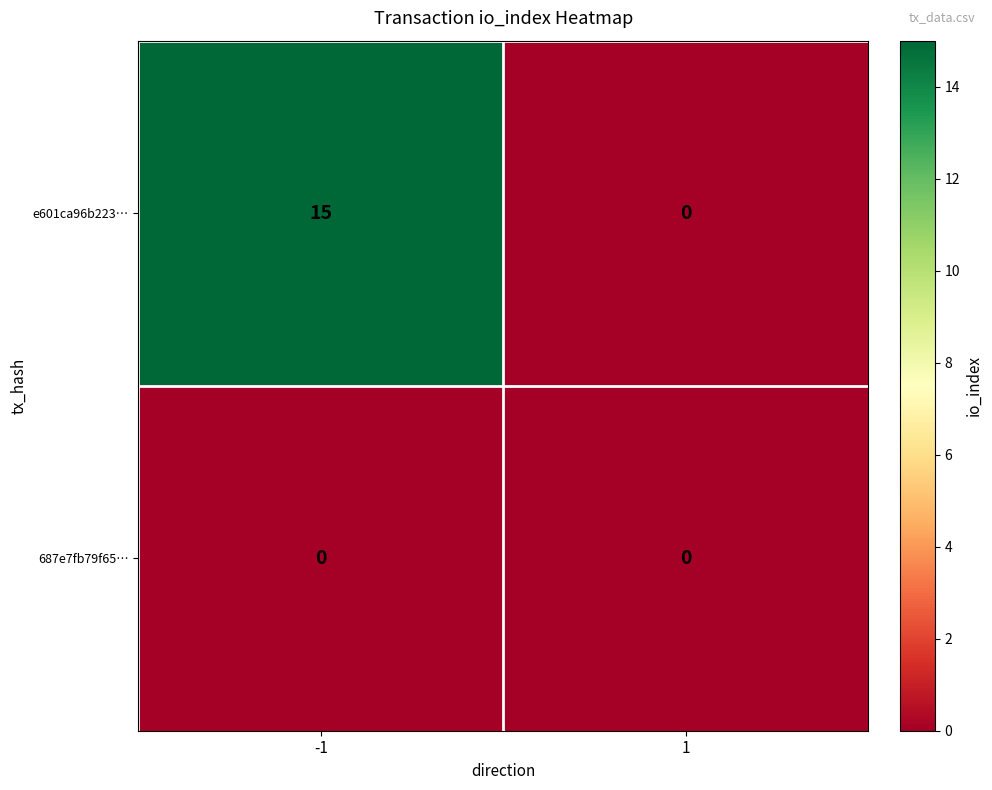

Rank the series by their average value, from lowest to highest.

687e7fb79f65…, e601ca96b223…